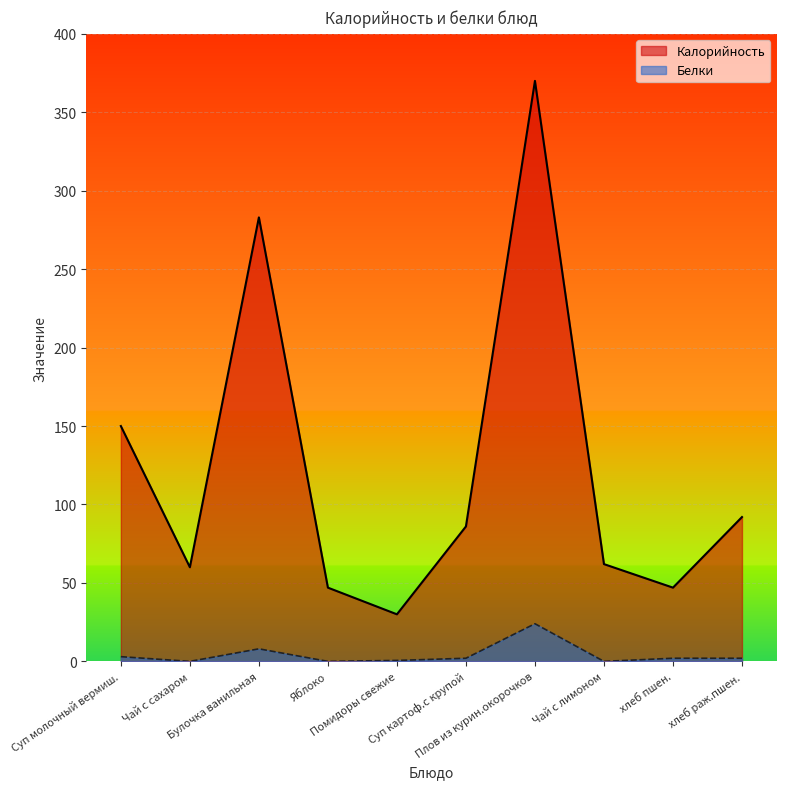

Between Булочка ванильная and Чай с лимоном, which series saw the biggest shift?

Калорийность